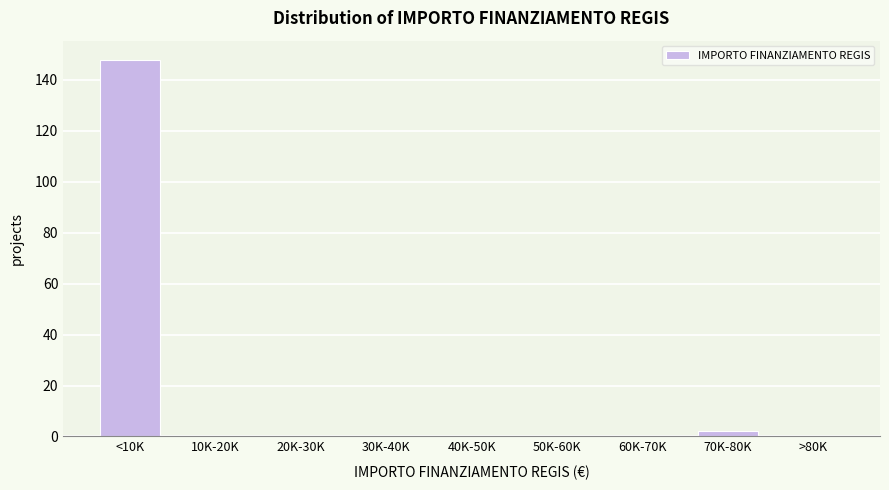

Reading left to right, list all the values displayed in this chart.

<10K=148	10K-20K=0	20K-30K=0	30K-40K=0	40K-50K=0	50K-60K=0	60K-70K=0	70K-80K=2	>80K=0